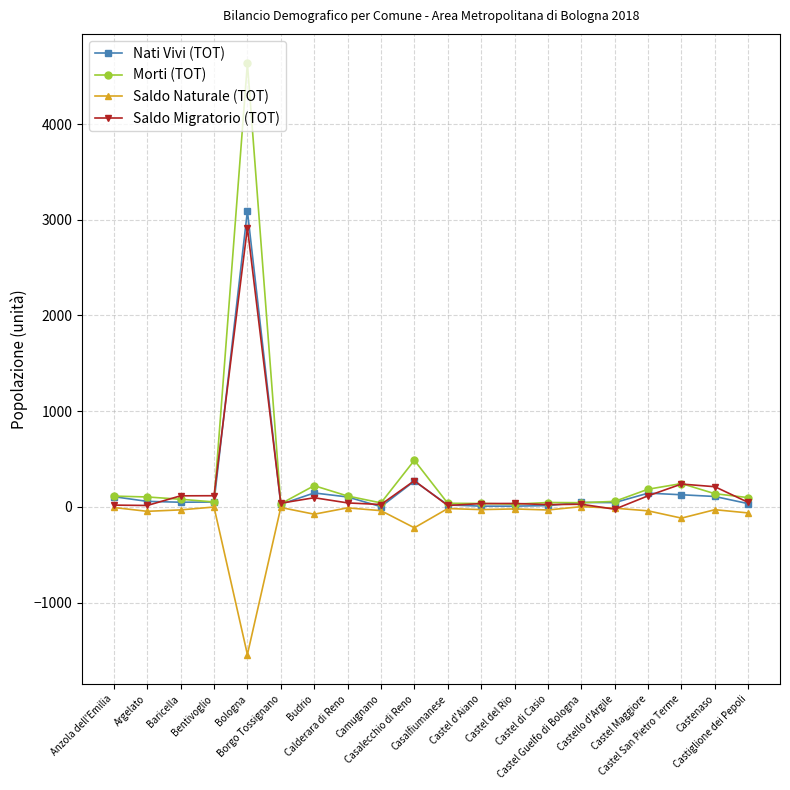

True or false: Saldo Naturale (TOT) has more than 2 points higher than both neighbors.

True